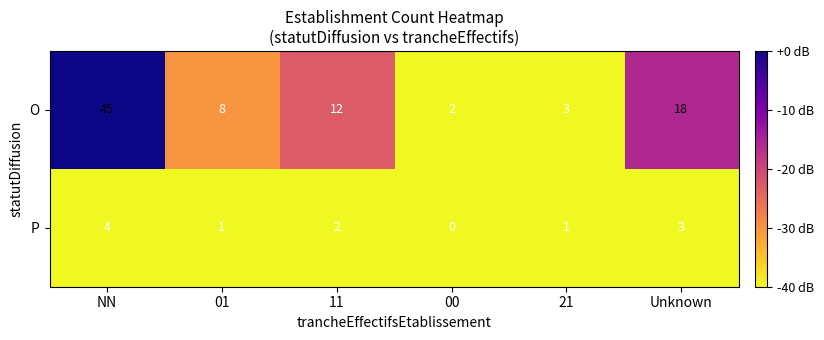

Which series has the largest range (max minus min)?

O